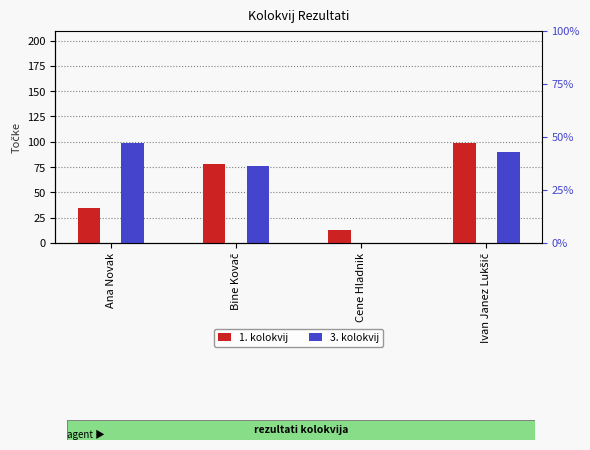

What position from the right is Ana Novak?

4